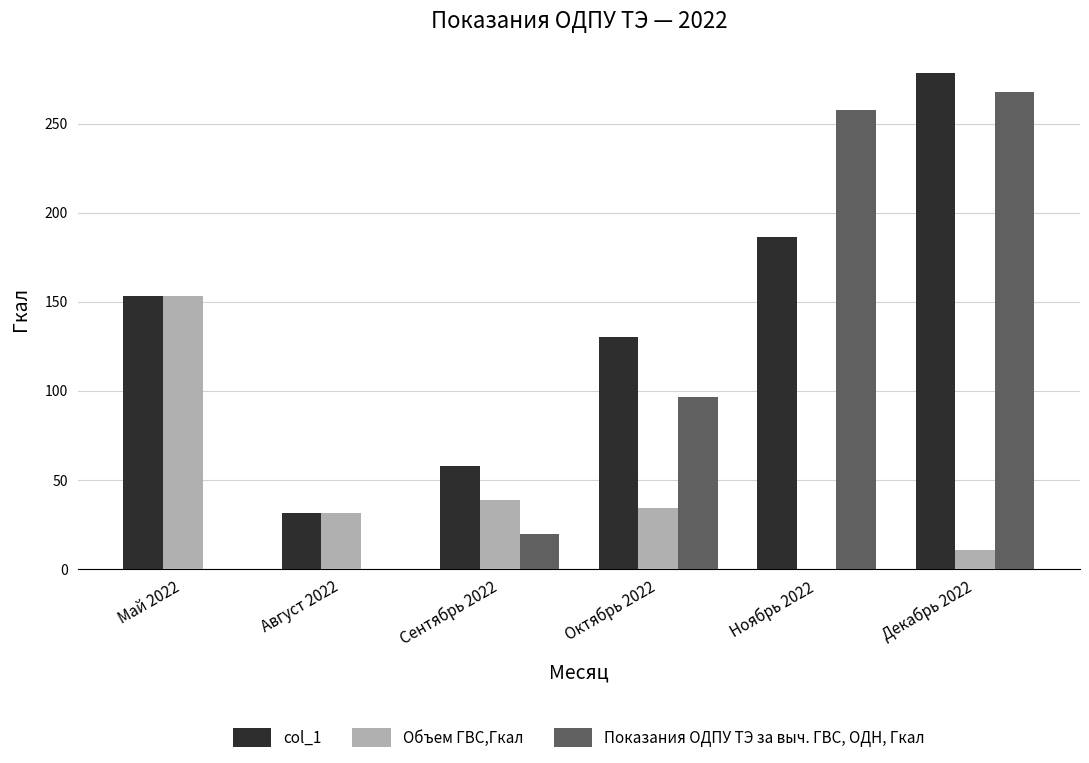

Is the value of Показания ОДПУ ТЭ за выч. ГВС, ОДН, Гкал at Октябрь 2022 greater than the value of col_1 at Октябрь 2022?

No